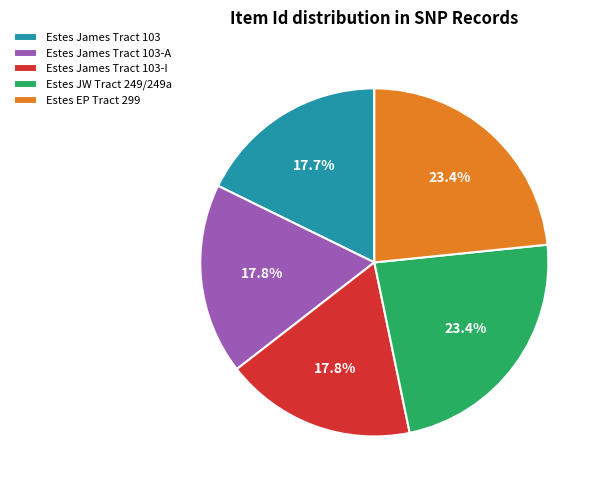

What percentage is NOT represented by Estes EP Tract 299?

76.6%